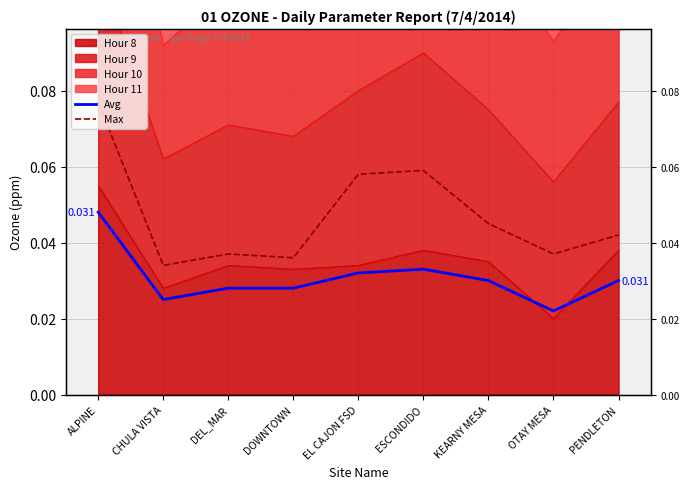

What is the label of the 6th point from the right?

DOWNTOWN